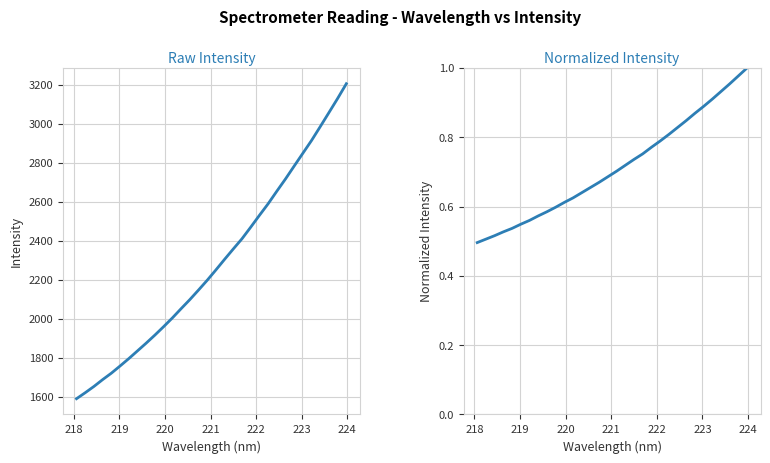

Is this an area chart (filled region under the line)?

No